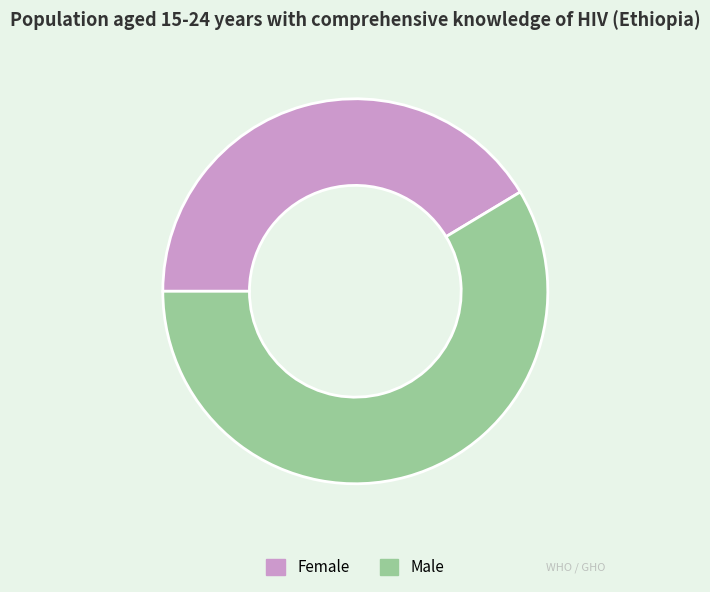

Is it true that Female is 41% of the pie?

True